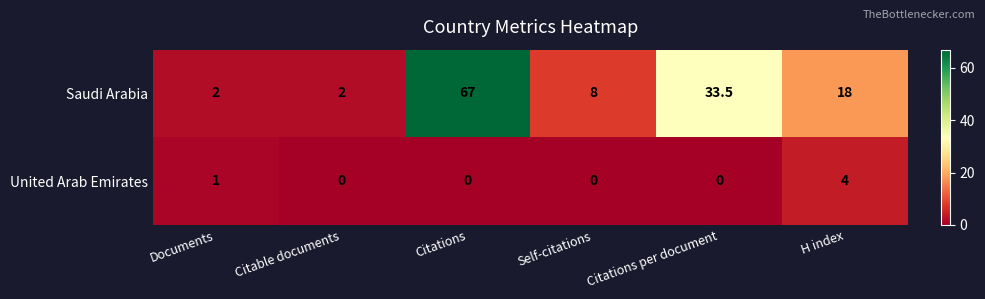

What is the total value across all series at H index?

22.0